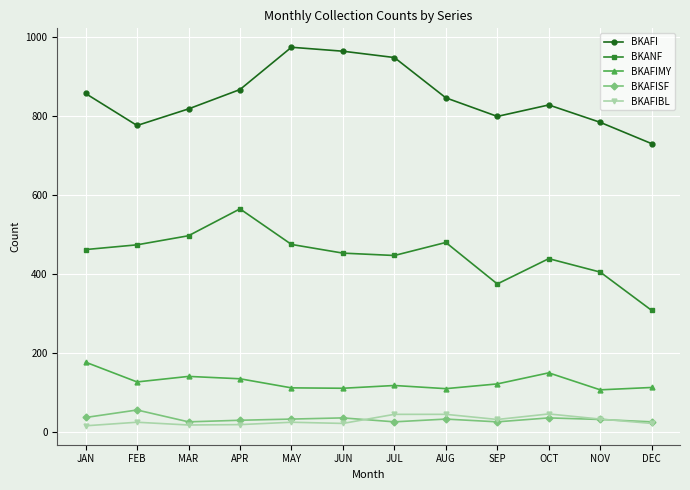

Does the chart display data point markers on the line(s)?

Yes